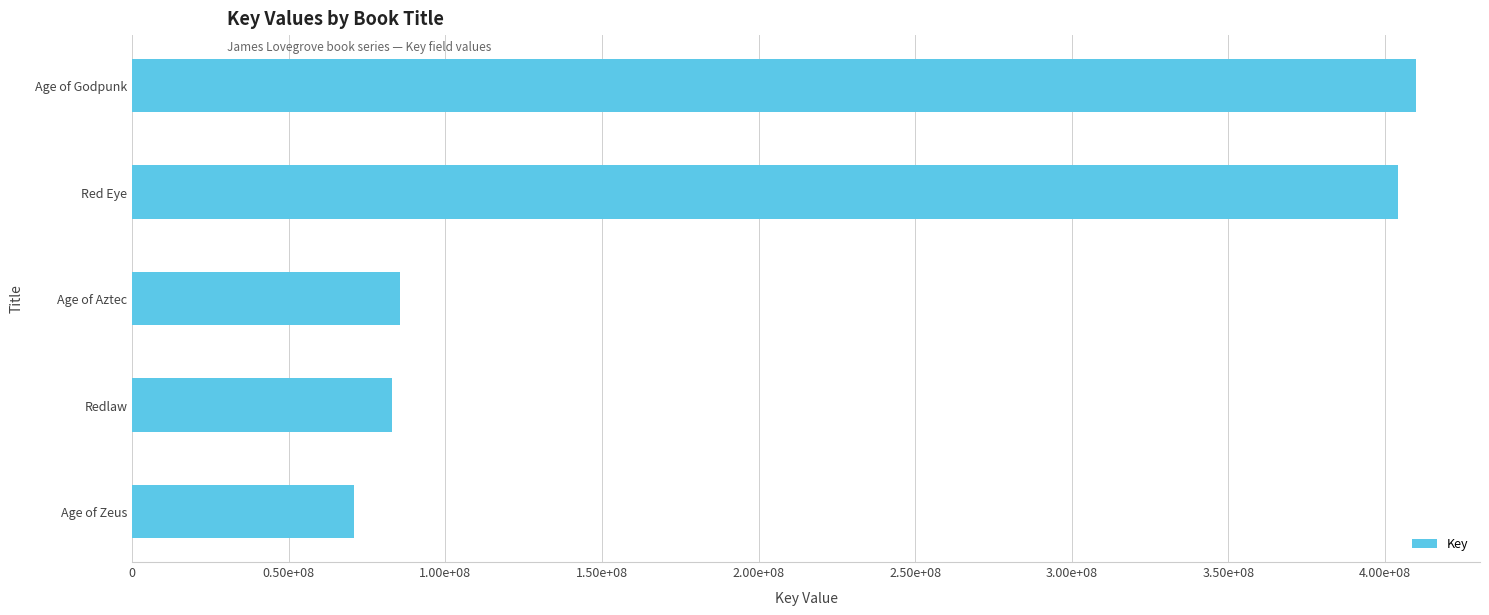

What is the maximum value shown in the chart?

409840949